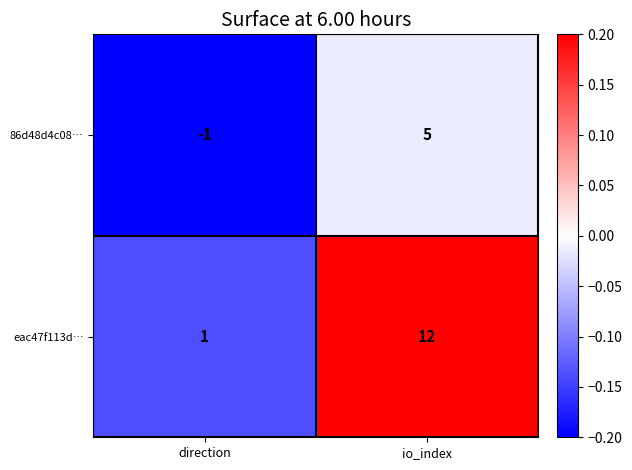

What is the sum of the eac47f113d… values at direction and io_index?

13